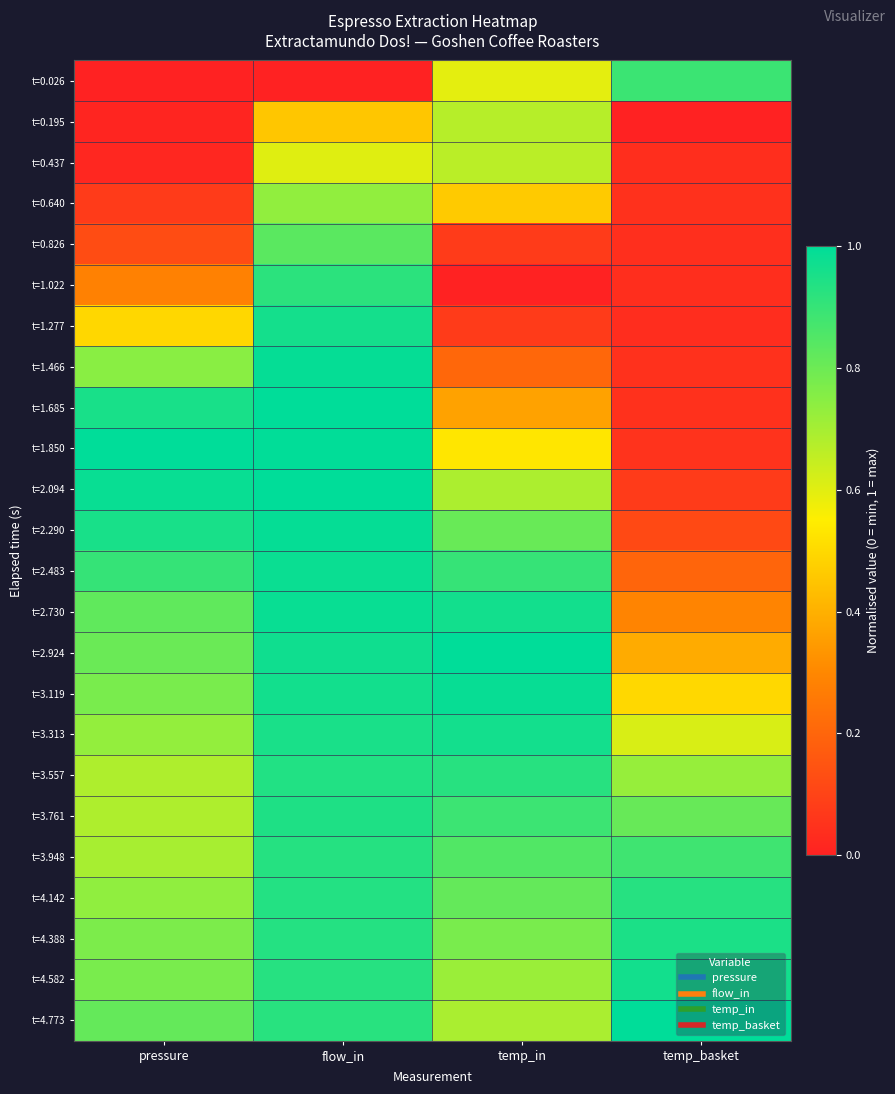

At which category does the chart reach its minimum across all series?

pressure